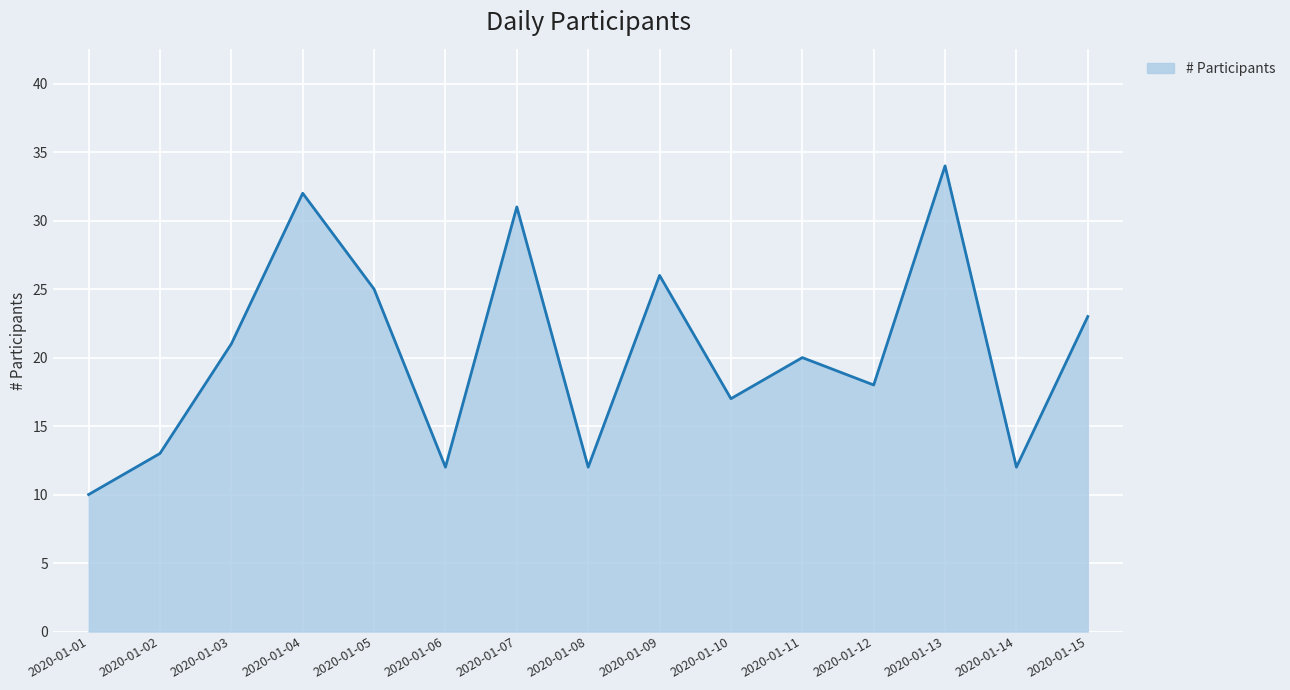

What is the change in value from 2020-01-07 to 2020-01-12?

-13